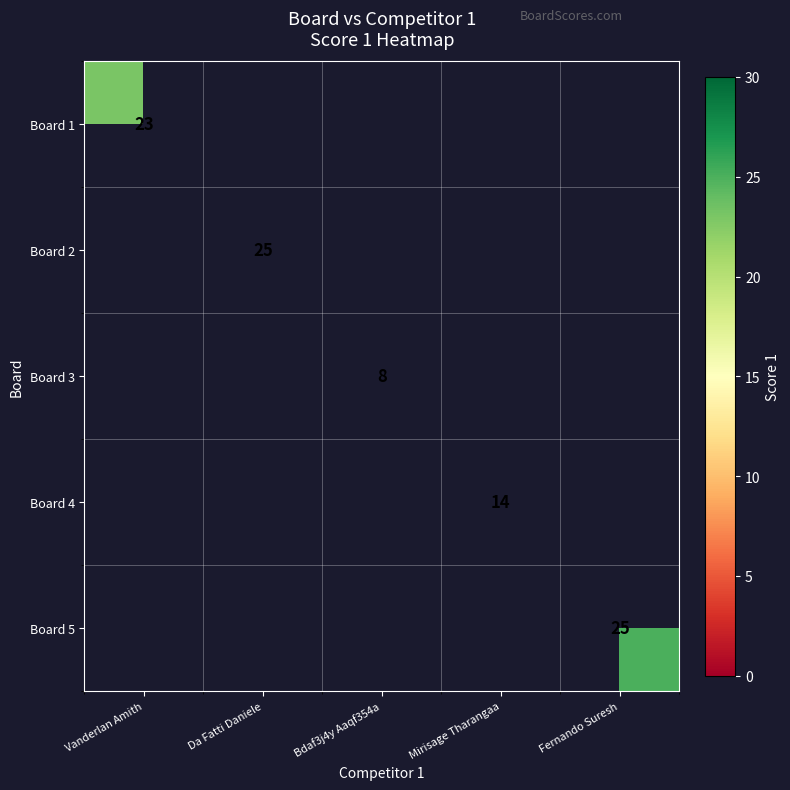

Is it true that Board 4 equals 21 at Mirisage Tharangaa?

False